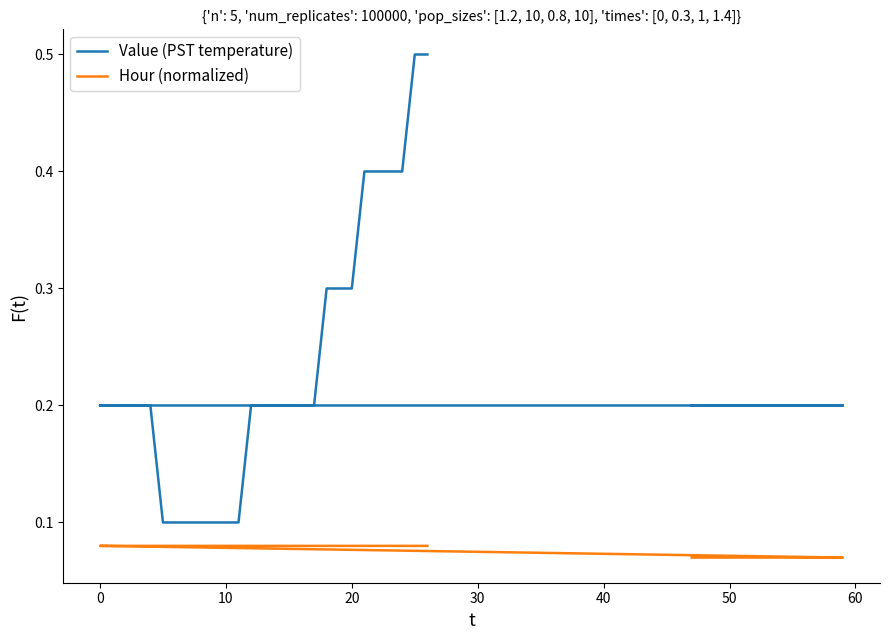

At how many categories does at least one series exceed 0?

40